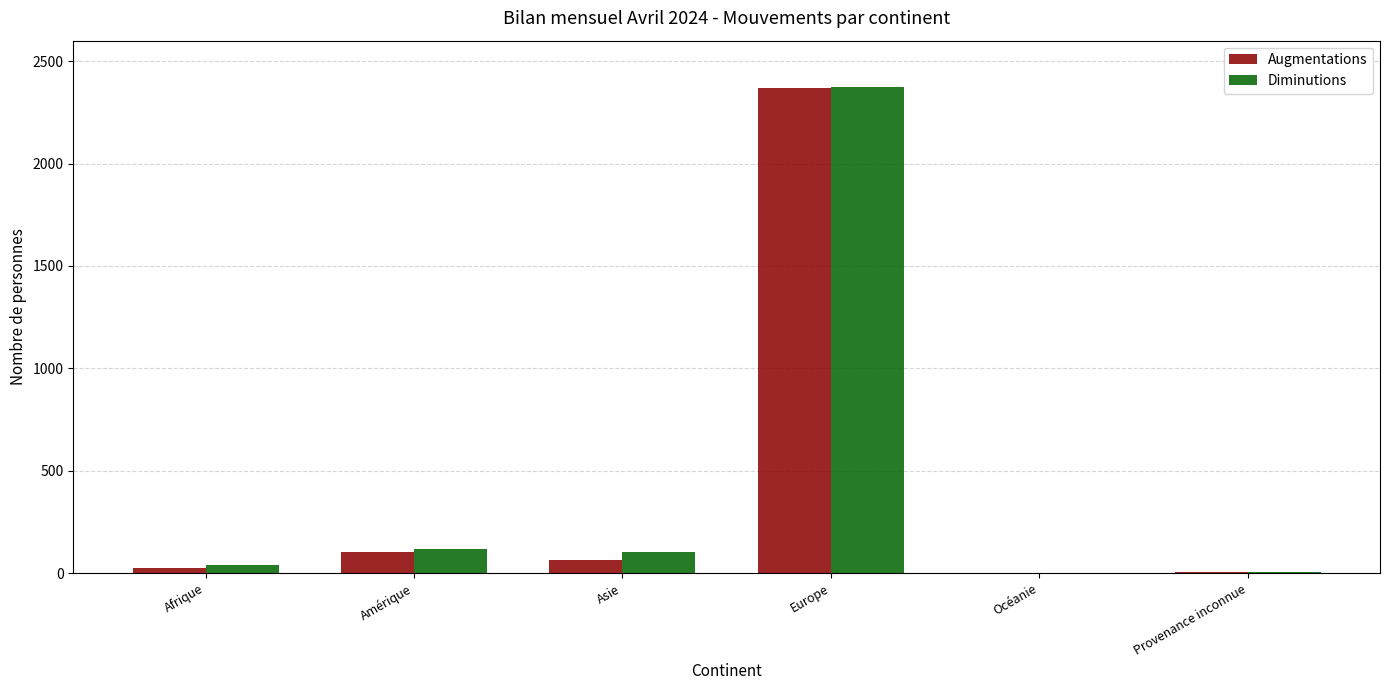

What is the sum of all Diminutions values?

2646